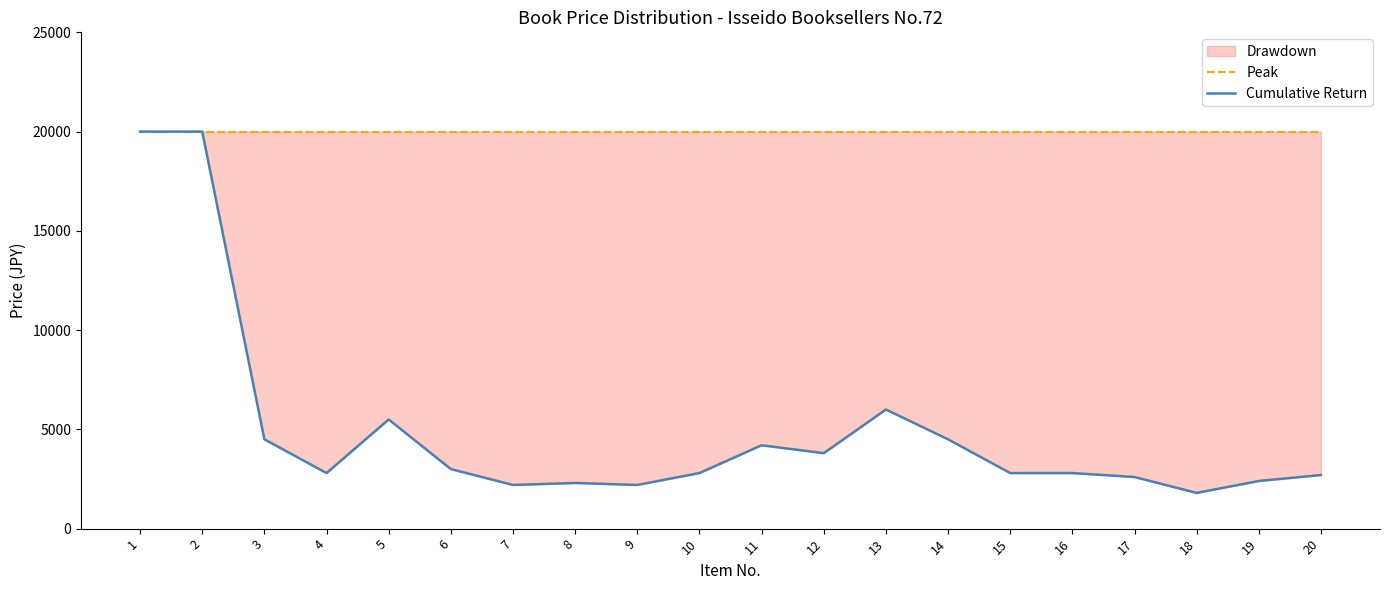

What is the difference between the maximum and minimum values in the Cumulative Return series?

18200